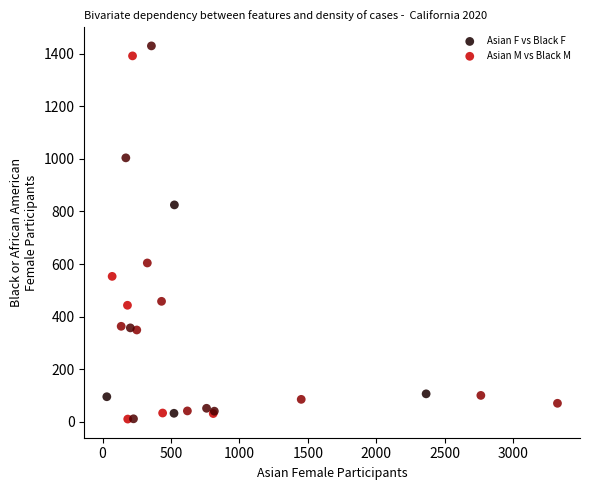

Which series reaches the minimum Y coordinate?

Asian M vs Black M